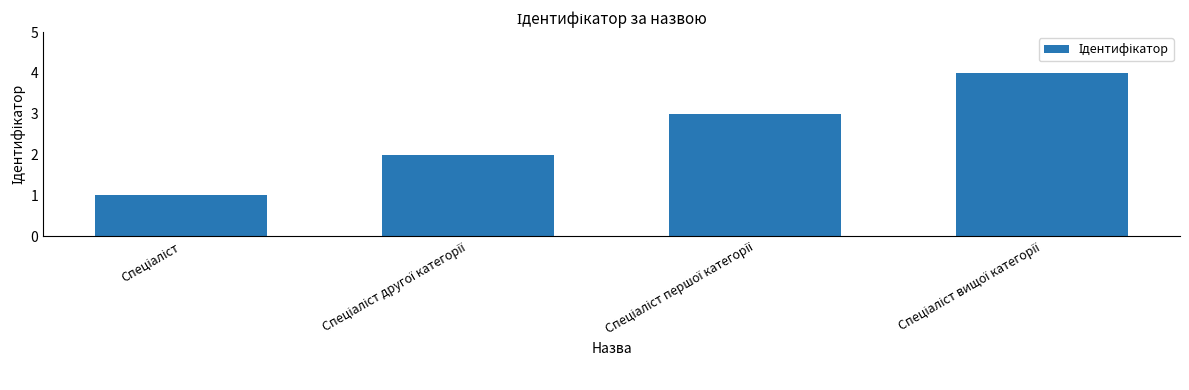

What is the difference between the maximum and minimum values?

3